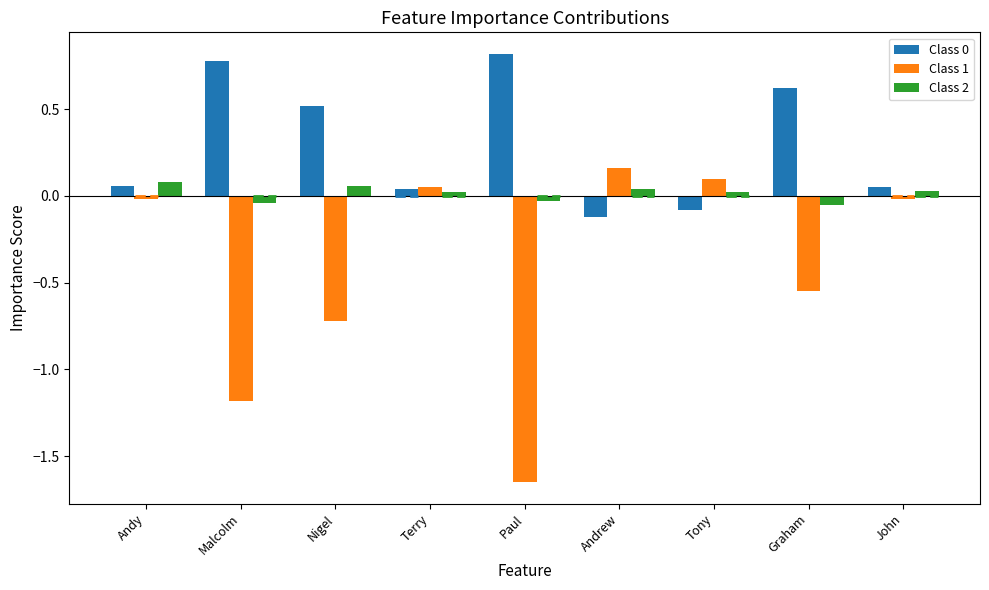

What is the label of the 7th bar from the right?

Nigel